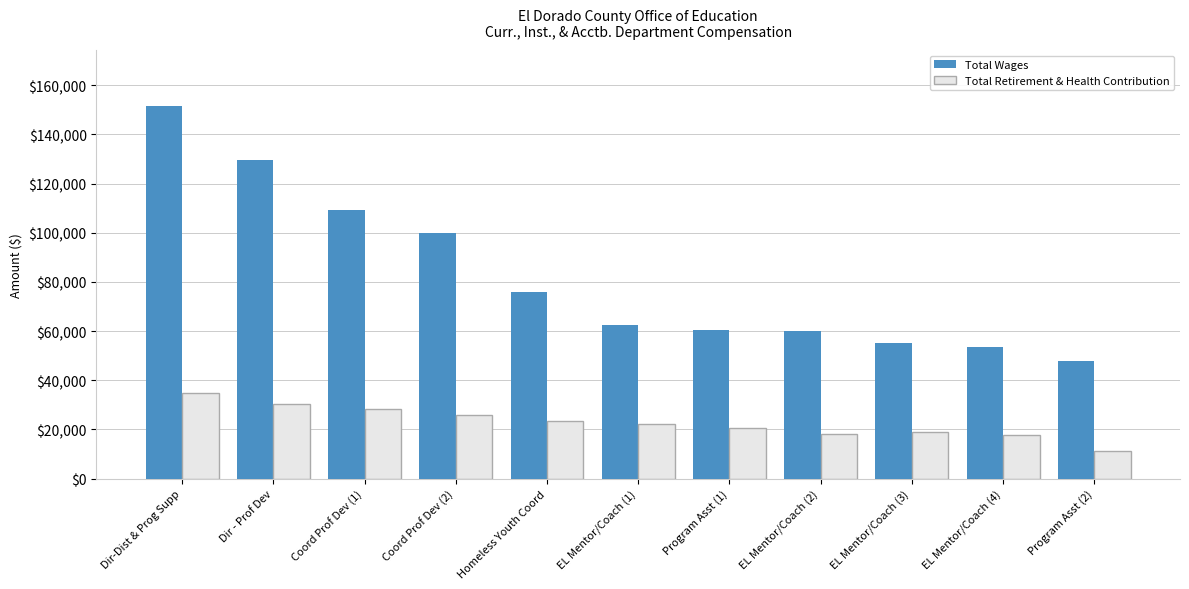

The value of Total Retirement & Health Contribution at EL Mentor/Coach (1) is 37934. True or false?

False